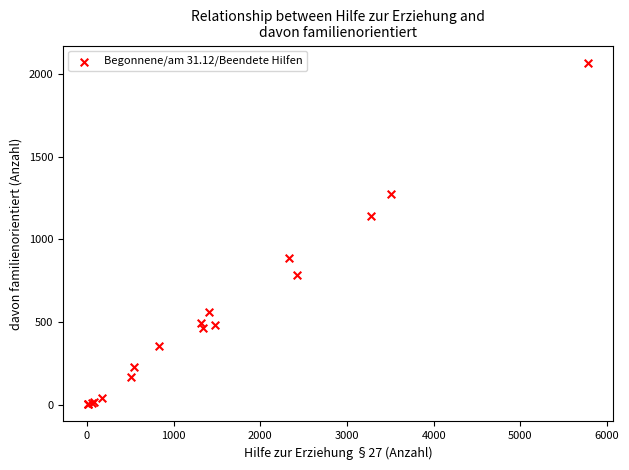

What Y value in the scatter plot is closest to 1035?

1143